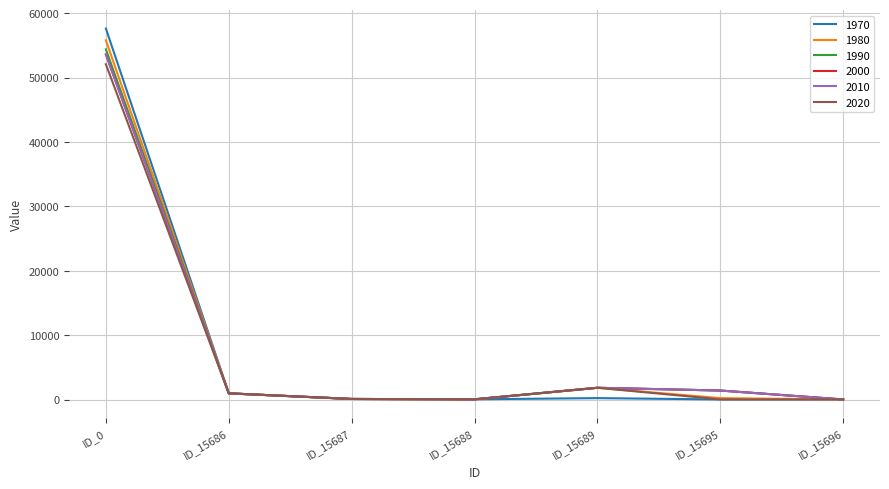

The value of 1990 at ID_15687 is 85.4. True or false?

True